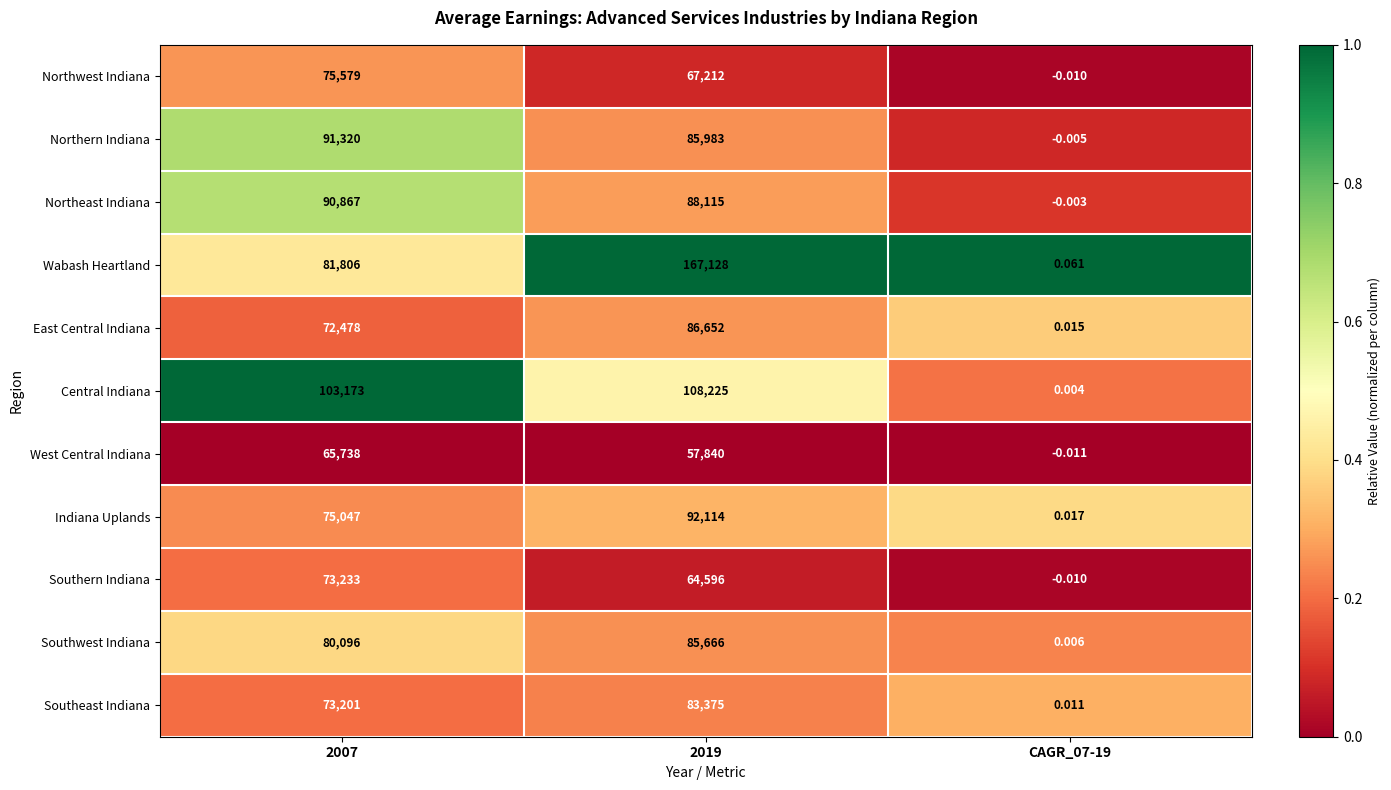

What is the difference between the highest and lowest values at 2007?

37435.0